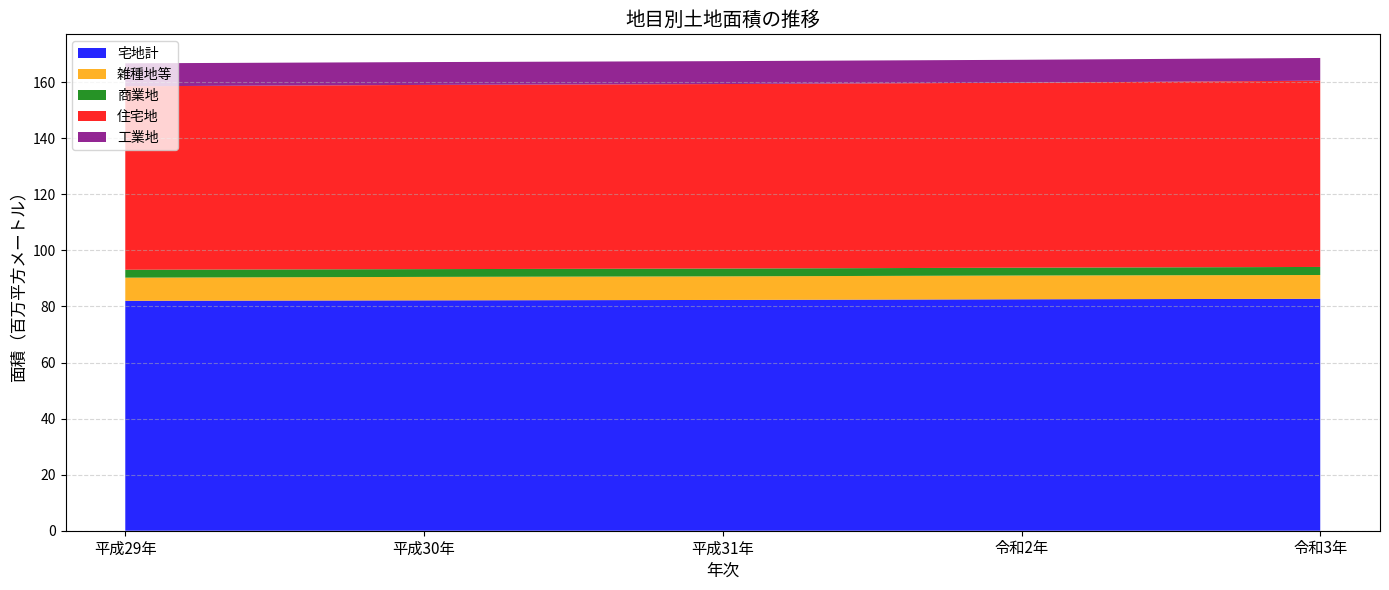

Reading right to left, extract all data points from this chart.

宅地計: 82731318	82557809	82323260	82179713	82012501
雑種地等: 8495439	8480315	8421966	8364156	8263625
商業地: 2868968	2793084	2778724	2772276	2825390
住宅地: 66454749	65983577	65814925	65712602	65450213
工業地: 8092003	8182307	8172503	8145826	8184187